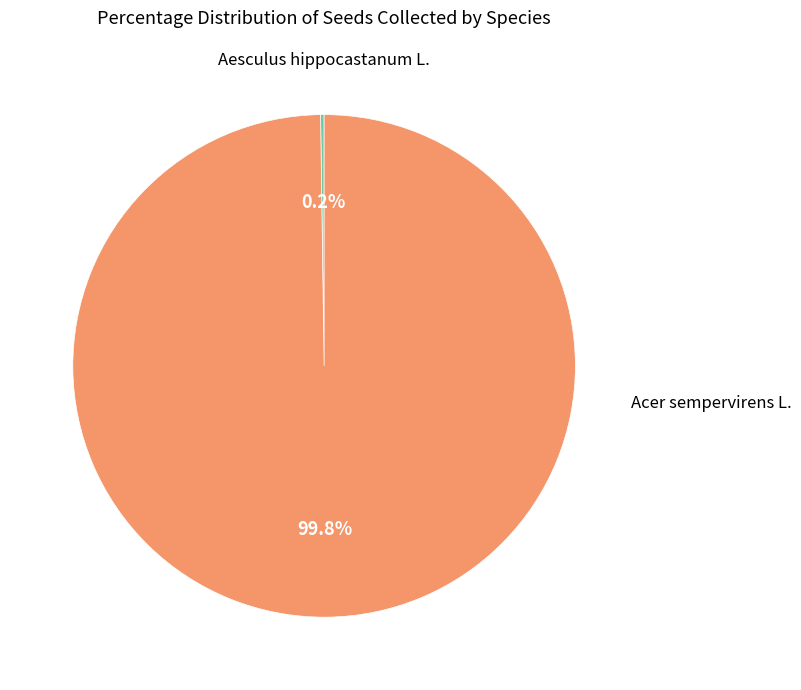

Is there a majority slice in this chart?

Yes